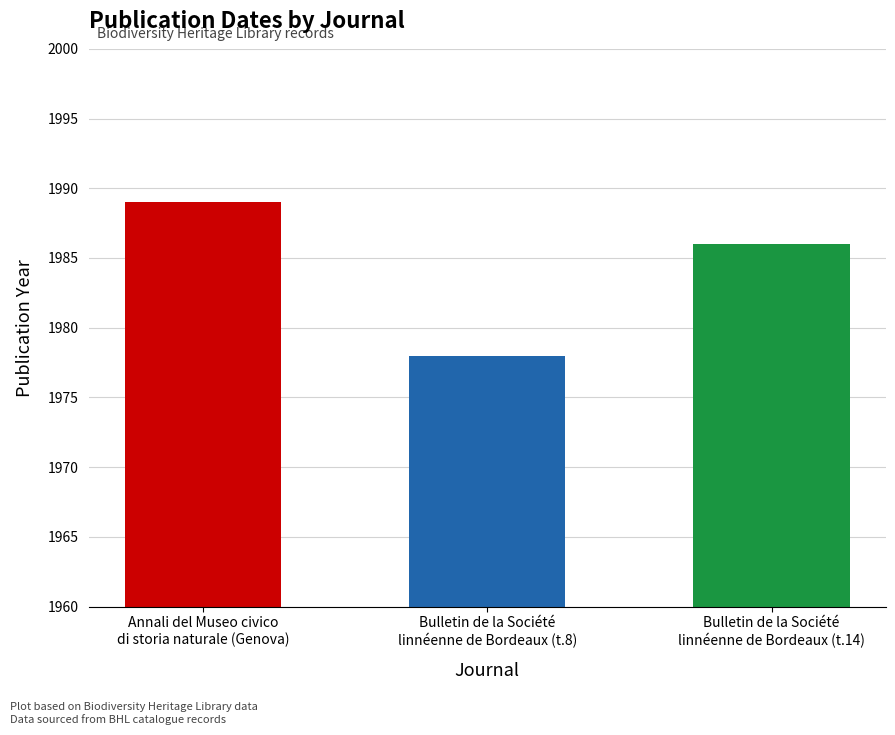

How many values are below 1986?

1